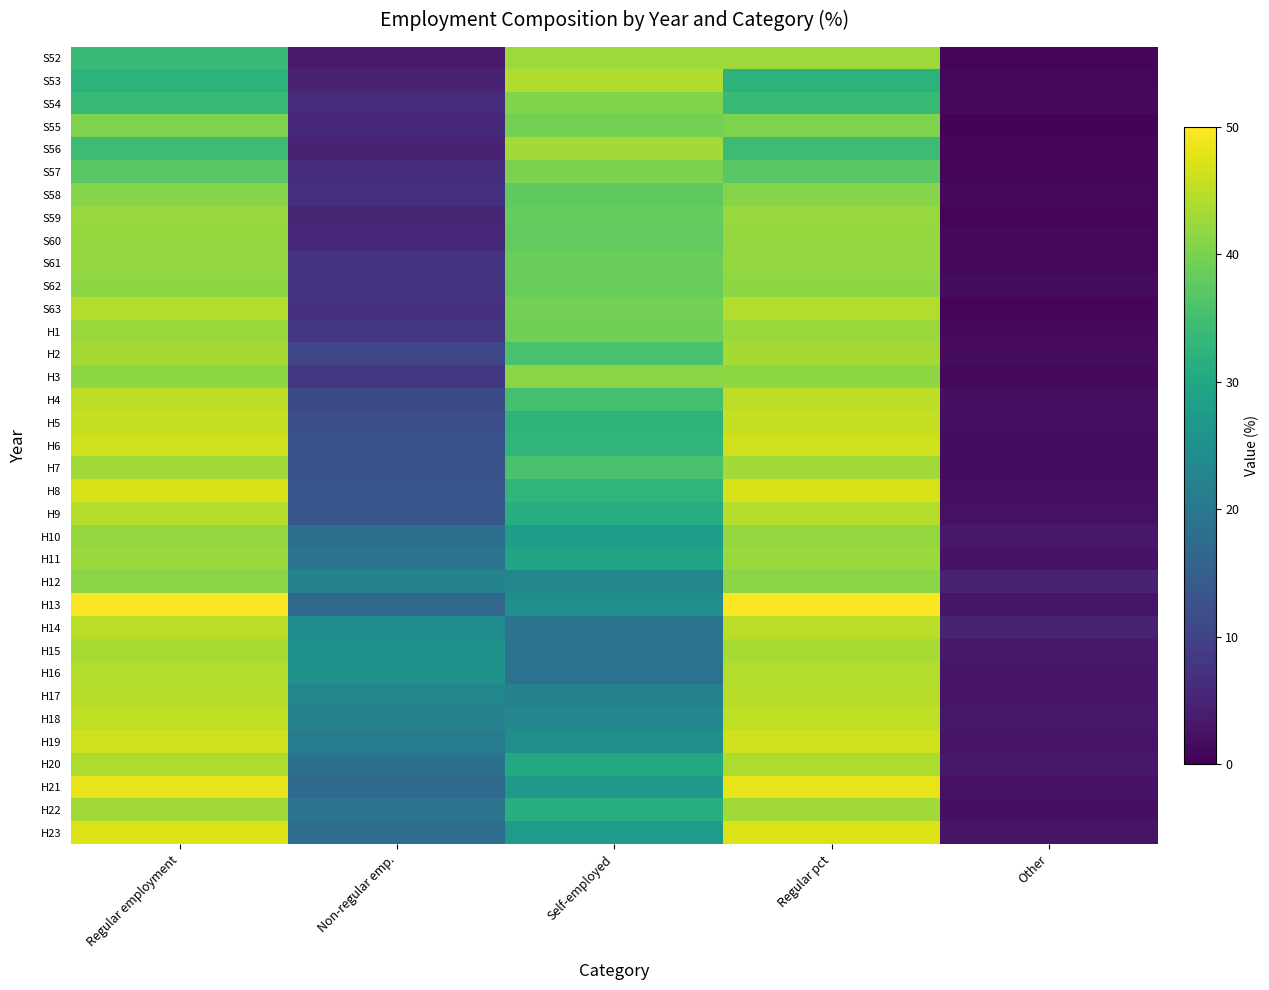

Between Non-regular emp. and Other, which is larger?

Non-regular emp.